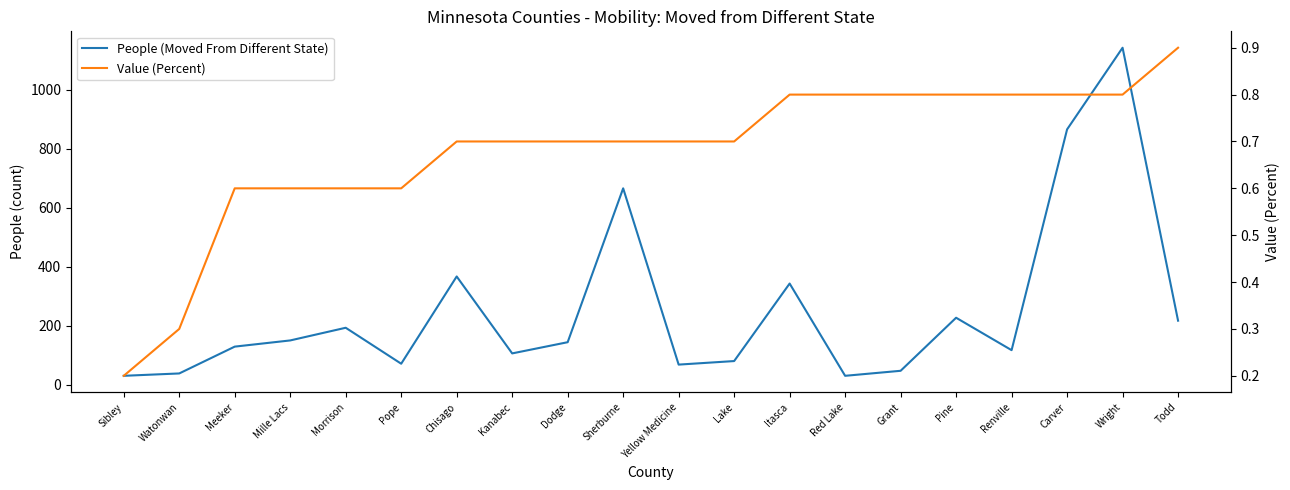

The value of People (Moved From Different State) at Grant is 82.6. True or false?

False